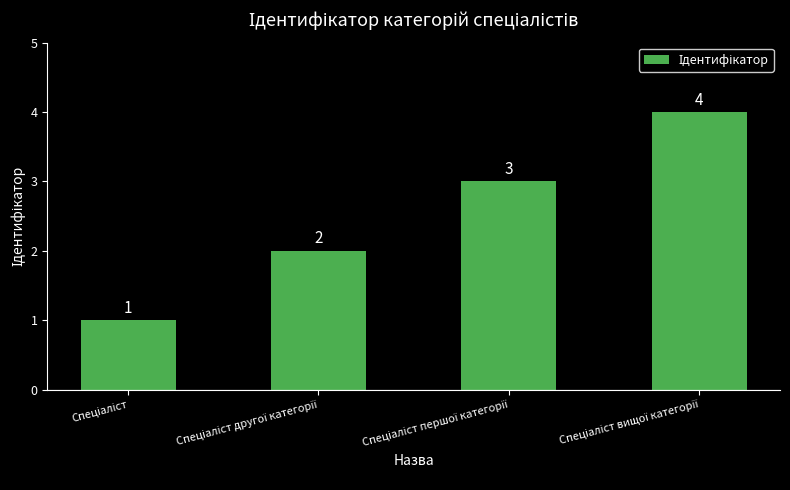

Count the values in the range 2 to 4.

3